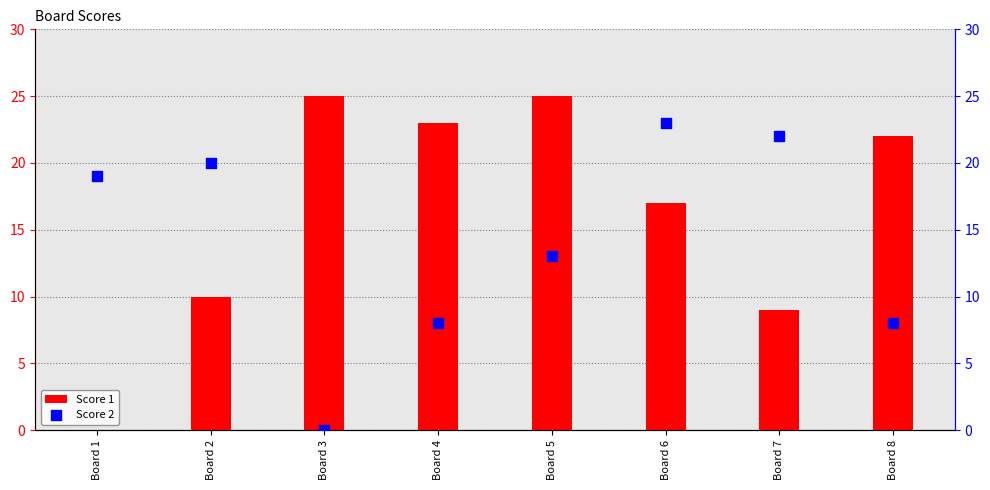

Which series reaches the minimum Y coordinate?

Score 1